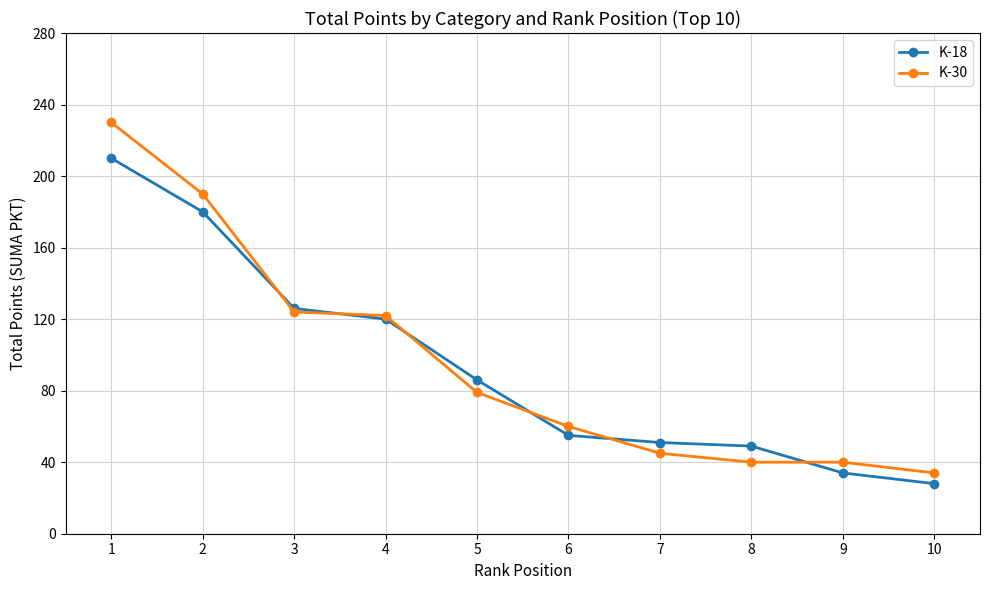

Rank the series by their maximum value, from lowest to highest.

K-18, K-30